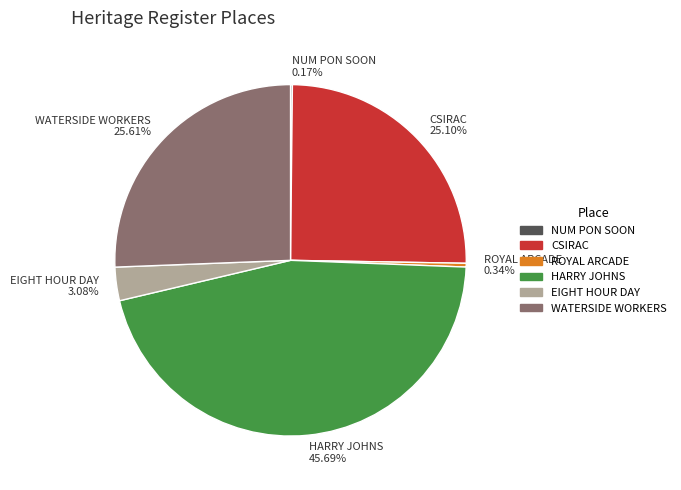

Is there any slice that represents more than half of the pie?

No